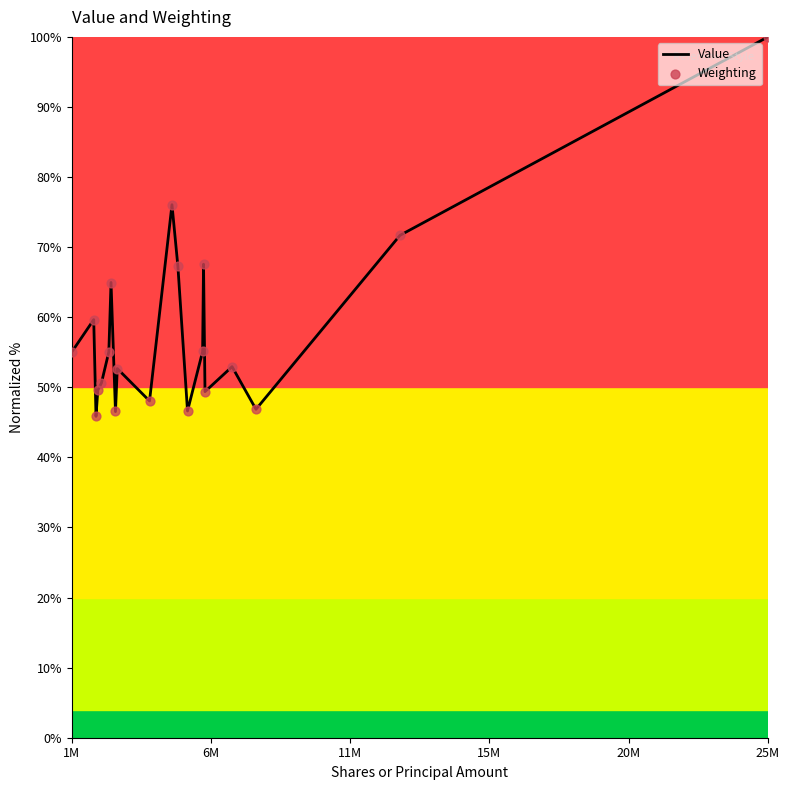

Which series has the largest Y range (max minus min)?

Weighting